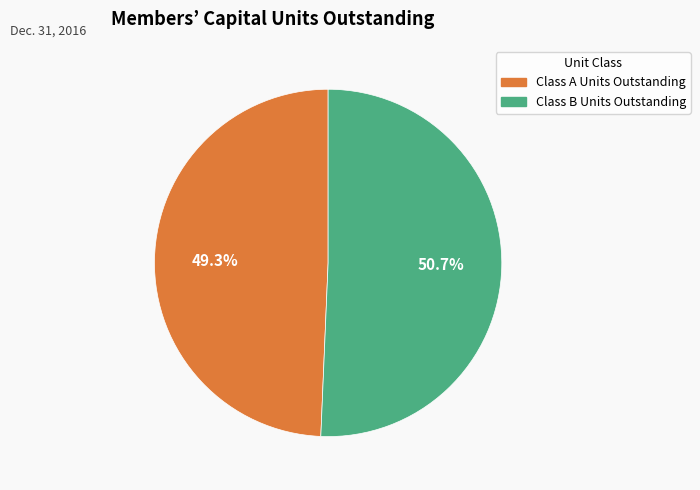

The Class A Units Outstanding slice represents 49% of the pie. True or false?

True